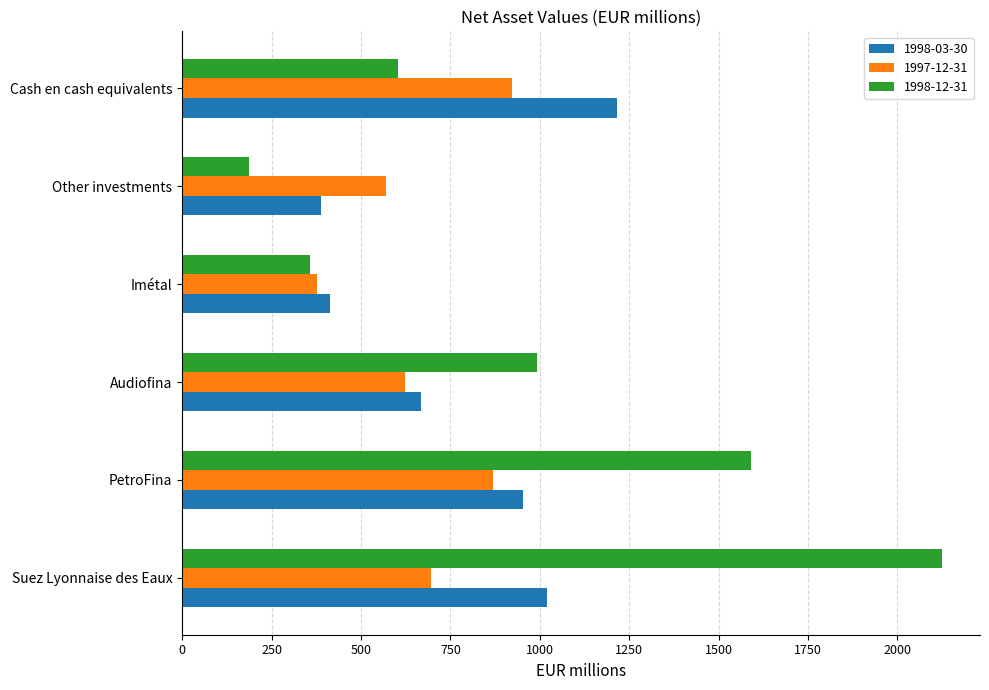

What is the maximum value for 1997-12-31?

921